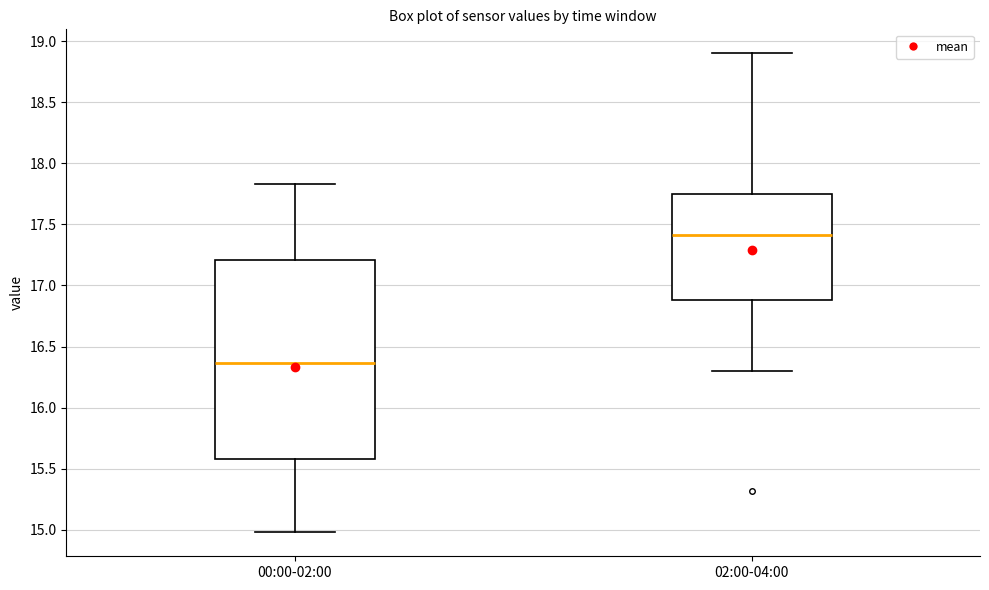

Reading left to right, transcribe this box plot: for each box, give where its median line is, the range the box spans, and where its two whiskers end, as read against the y-axis. The values are not printed on the chart, so give them approximately, as read against the axis.

00:00-02:00: median 16.35, box 15.60 to 17.20, whiskers 15.00 to 17.85
02:00-04:00: median 17.40, box 16.90 to 17.75, whiskers 16.30 to 18.90